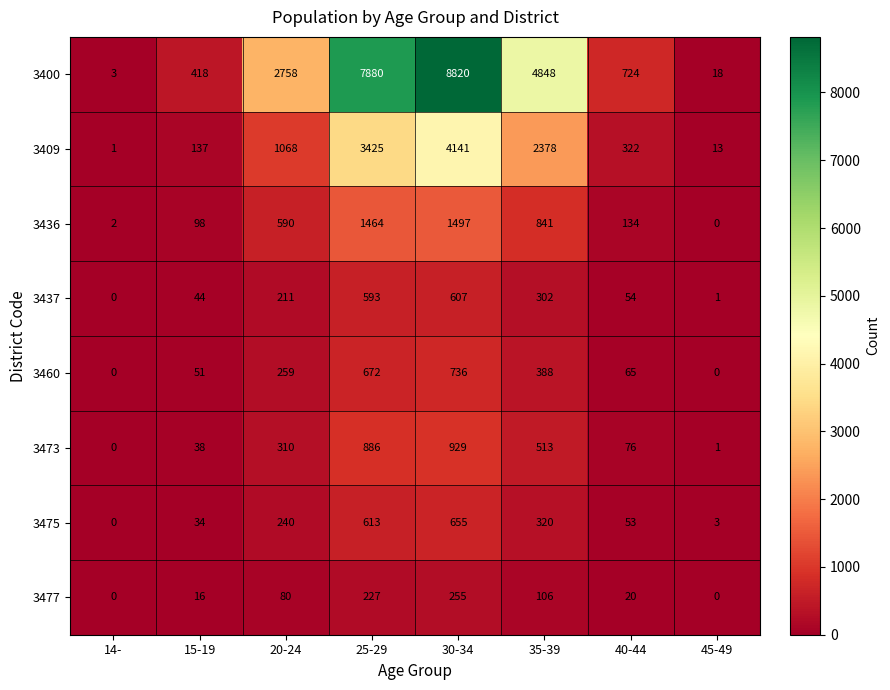

Rank the series at 25-29 from highest to lowest value.

3400, 3409, 3436, 3473, 3460, 3475, 3437, 3477